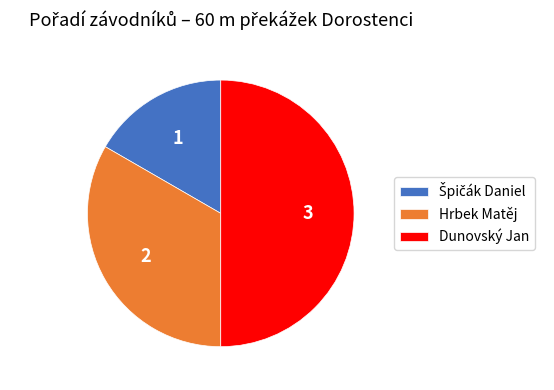

Which has a higher value, Hrbek Matěj or Dunovský Jan?

Dunovský Jan